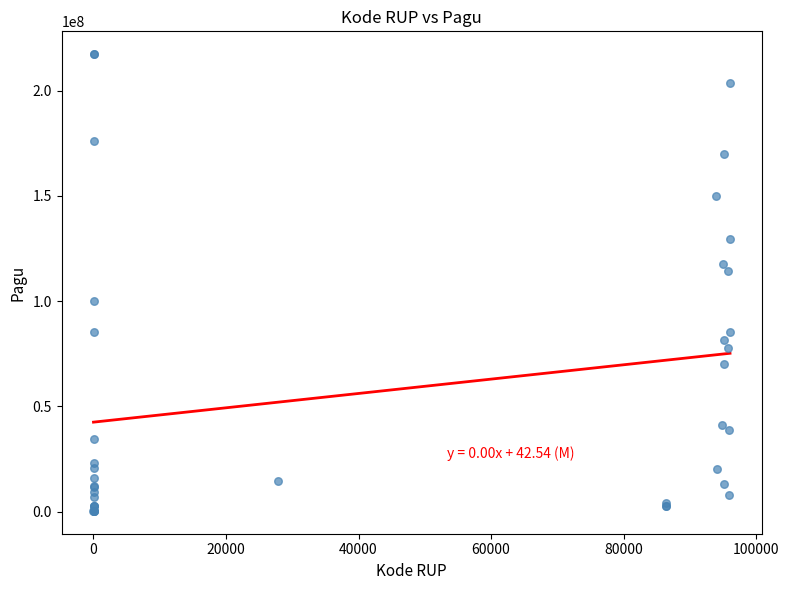

What Y value in the scatter plot is closest to 108830000?

114296000